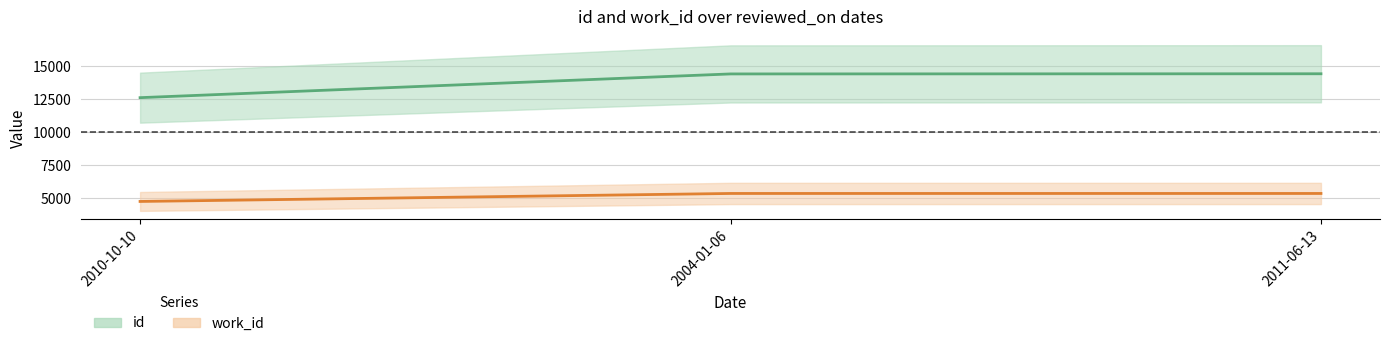

Rank the series at 2010-10-10 from lowest to highest value.

work_id_values, id_values